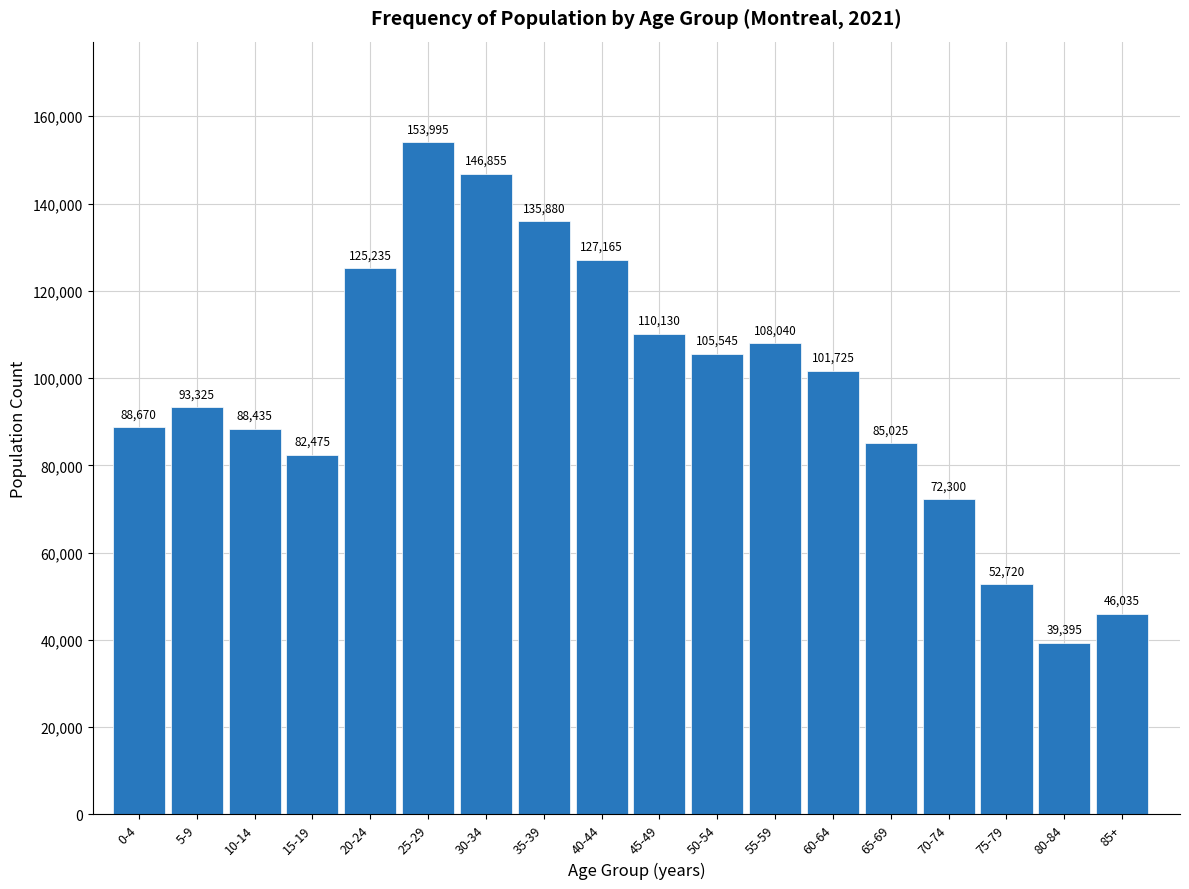

Reading left to right, extract all data points from this chart.

88670	93325	88435	82475	125235	153995	146855	135880	127165	110130	105545	108040	101725	85025	72300	52720	39395	46035